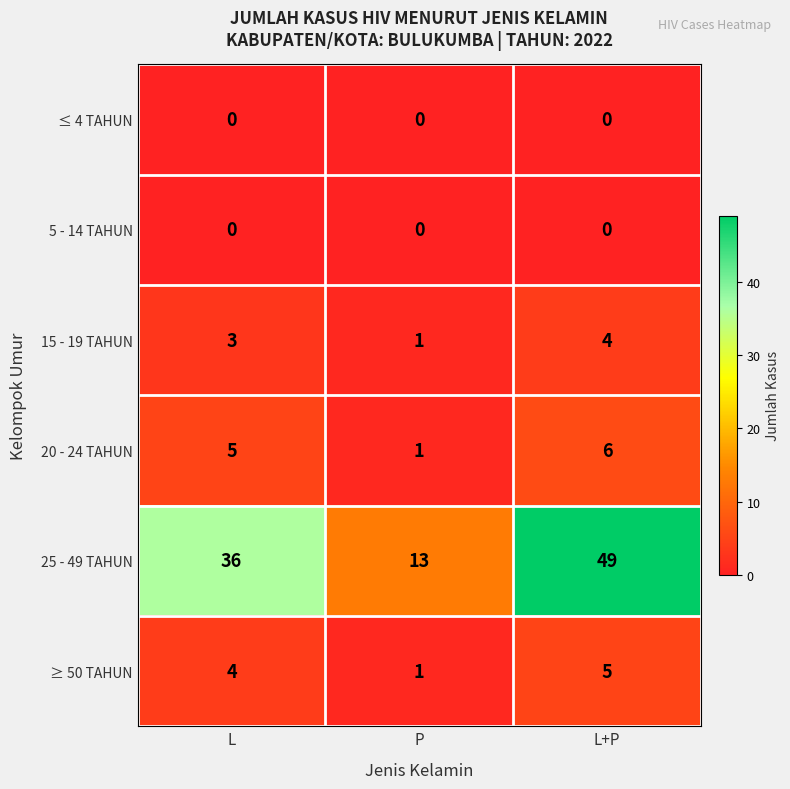

What is the difference between the 20 - 24 TAHUN values at L and P?

4